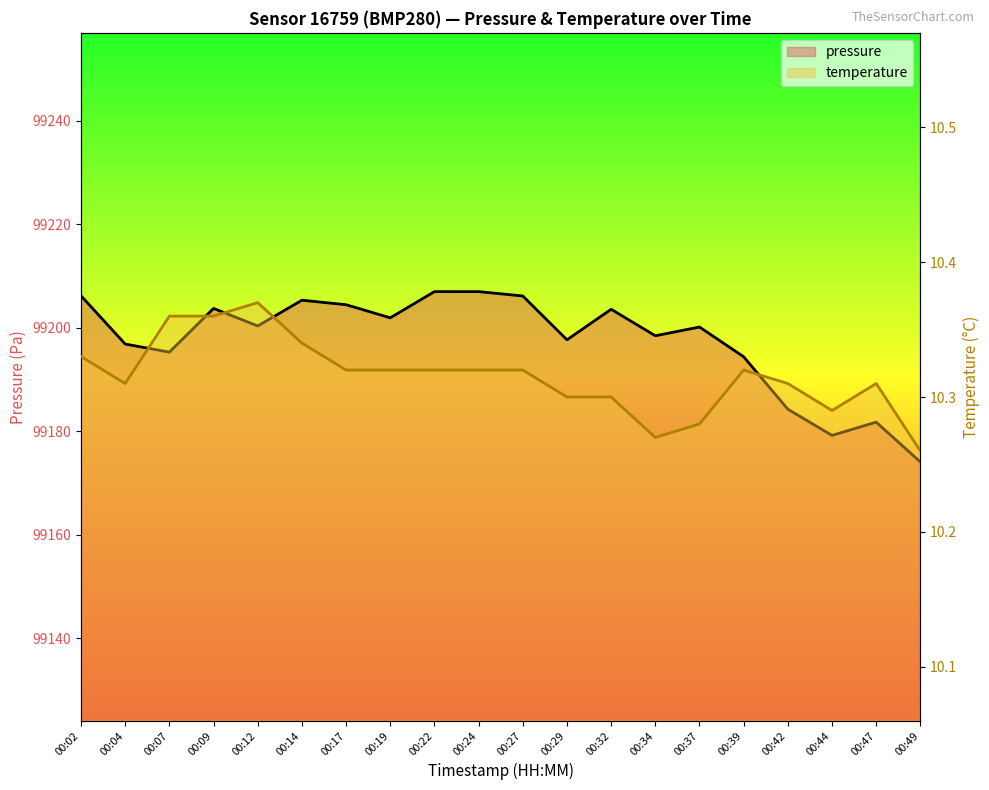

Which series has the largest total across all categories?

pressure